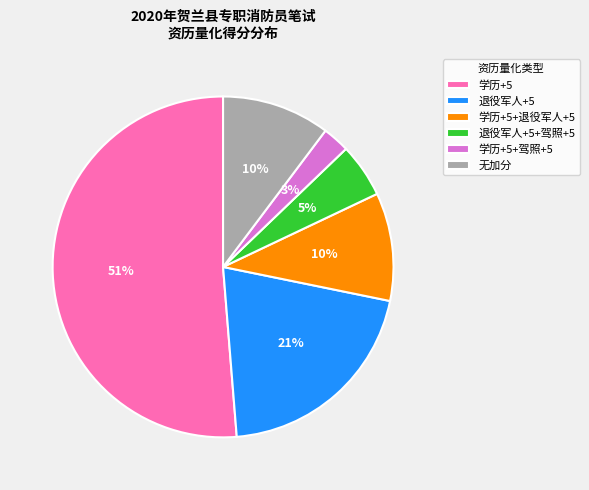

What is the smallest slice in the pie chart?

学历+5+驾照+5